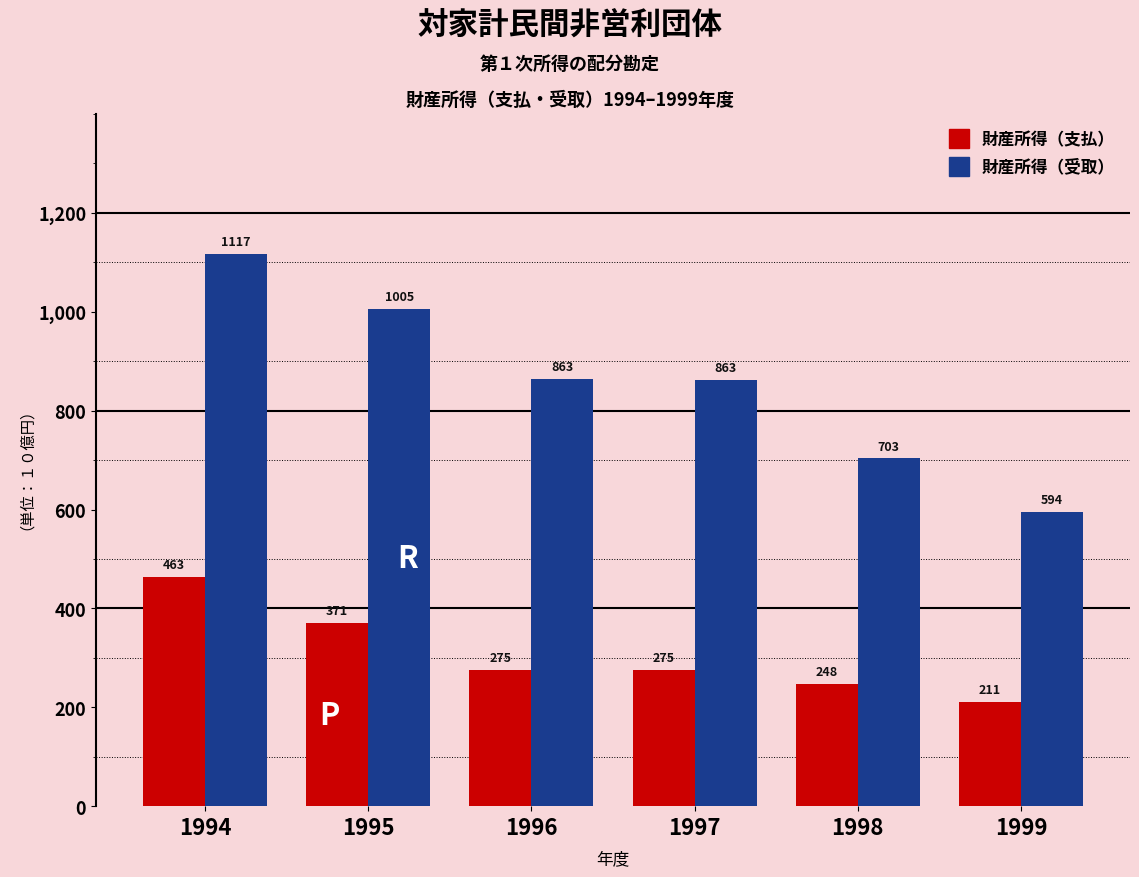

Rank the series by their average value, from highest to lowest.

財産所得（受取）, 財産所得（支払）